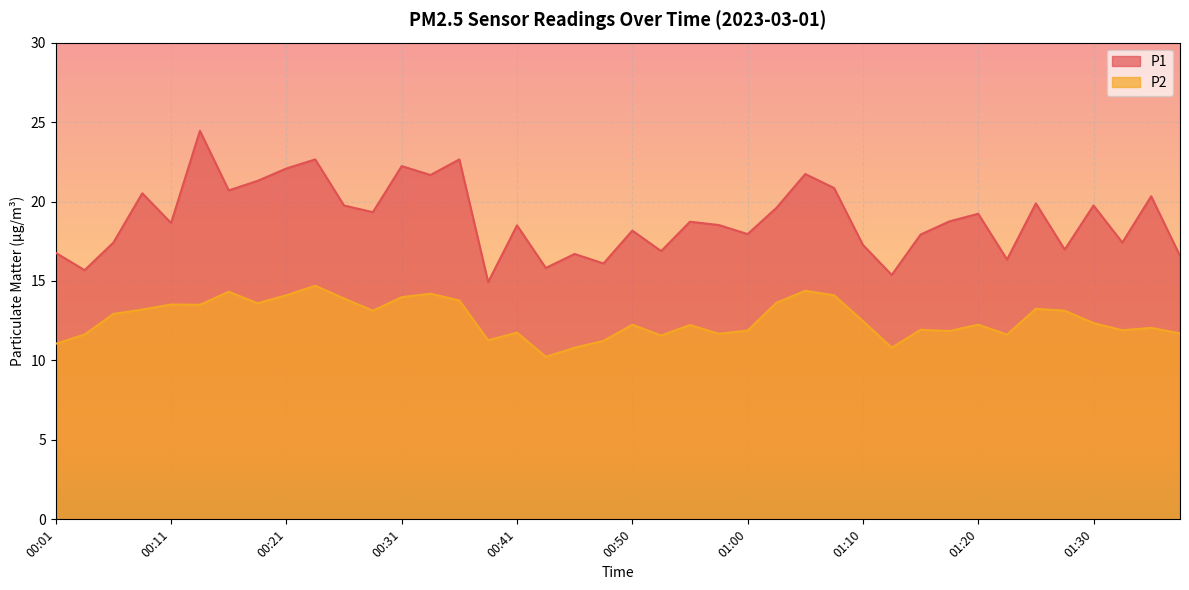

True or false: P2 has a value of 18.8 at 01:05.

False